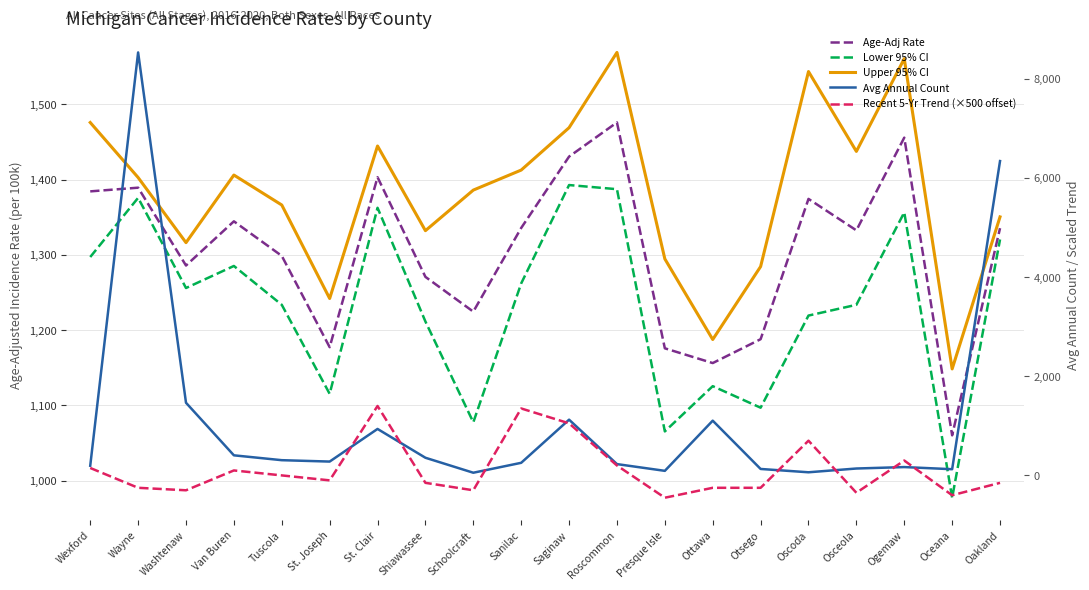

True or false: Upper 95% CI and Lower 95% CI intersect in this chart.

False